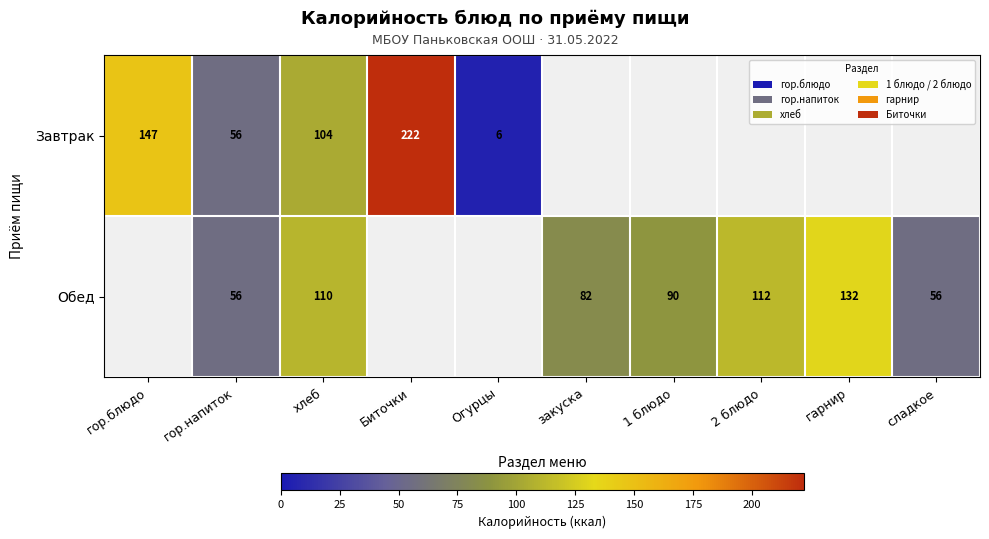

The value of Завтрак at гор.блюдо is 213. True or false?

False